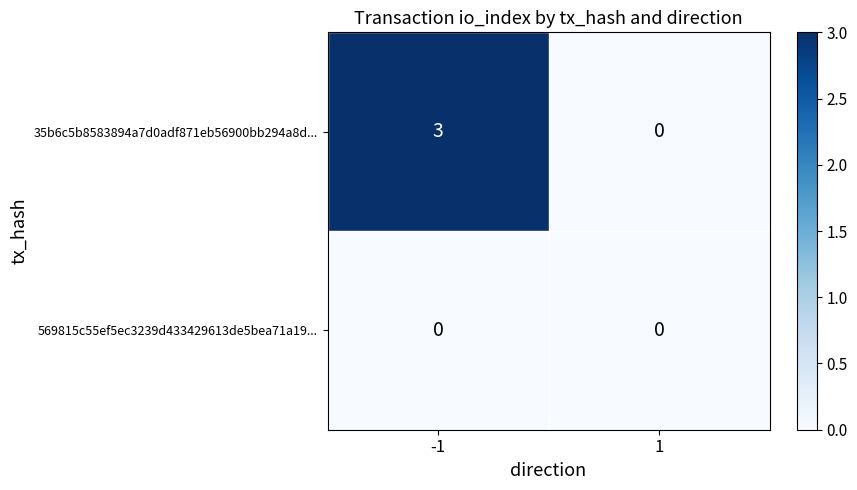

Reading left to right, what are all the values shown in this chart?

35b6c5b8583894a7d0adf871eb56900bb294a8d...: -1=3	1=0
569815c55ef5ec3239d433429613de5bea71a19...: -1=0	1=0